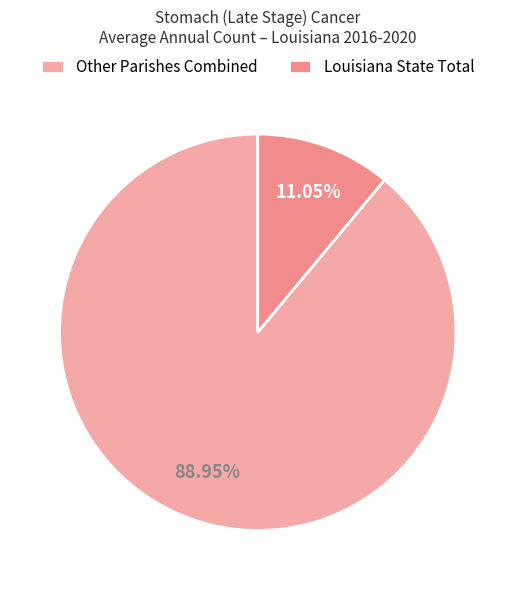

Between Louisiana State Total and Other Parishes Combined, which is larger?

Other Parishes Combined